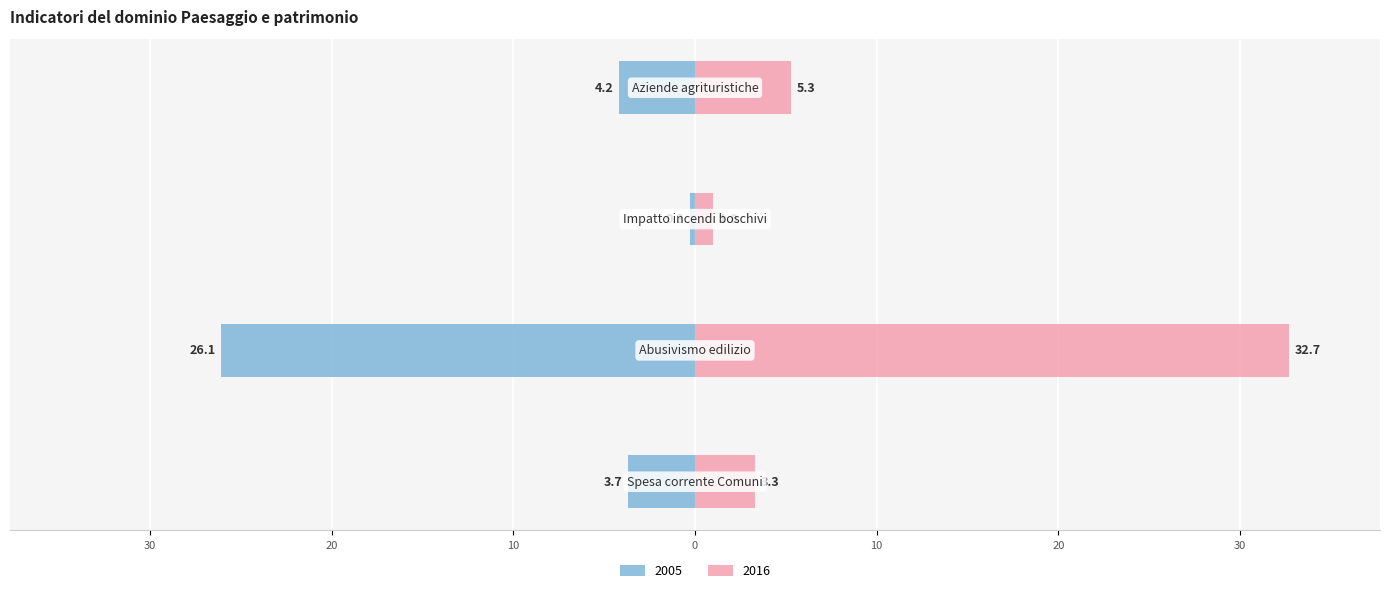

Read the 2016 value at Impatto incendi boschivi.

1.0